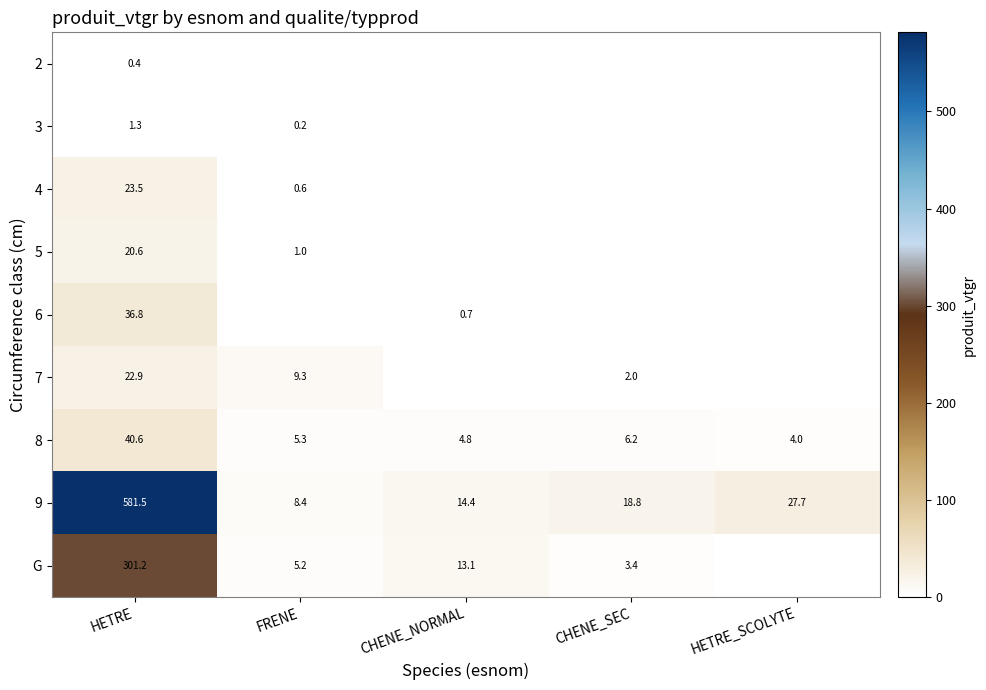

Rank the categories by 8 value from lowest to highest.

HETRE_SCOLYTE, CHENE_NORMAL, FRENE, CHENE_SEC, HETRE